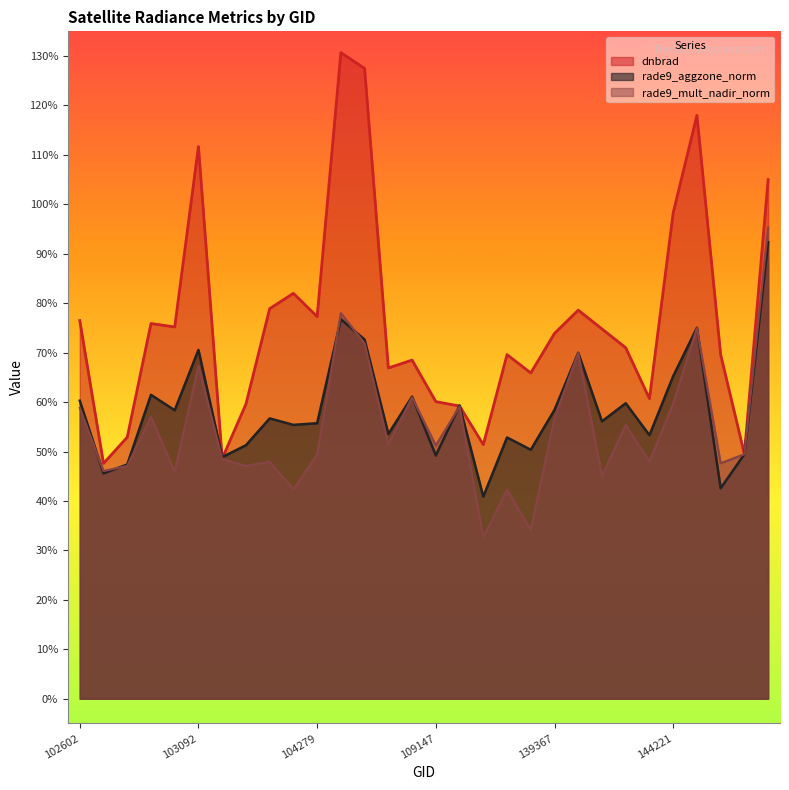

At how many categories does at least one series exceed 0?

30